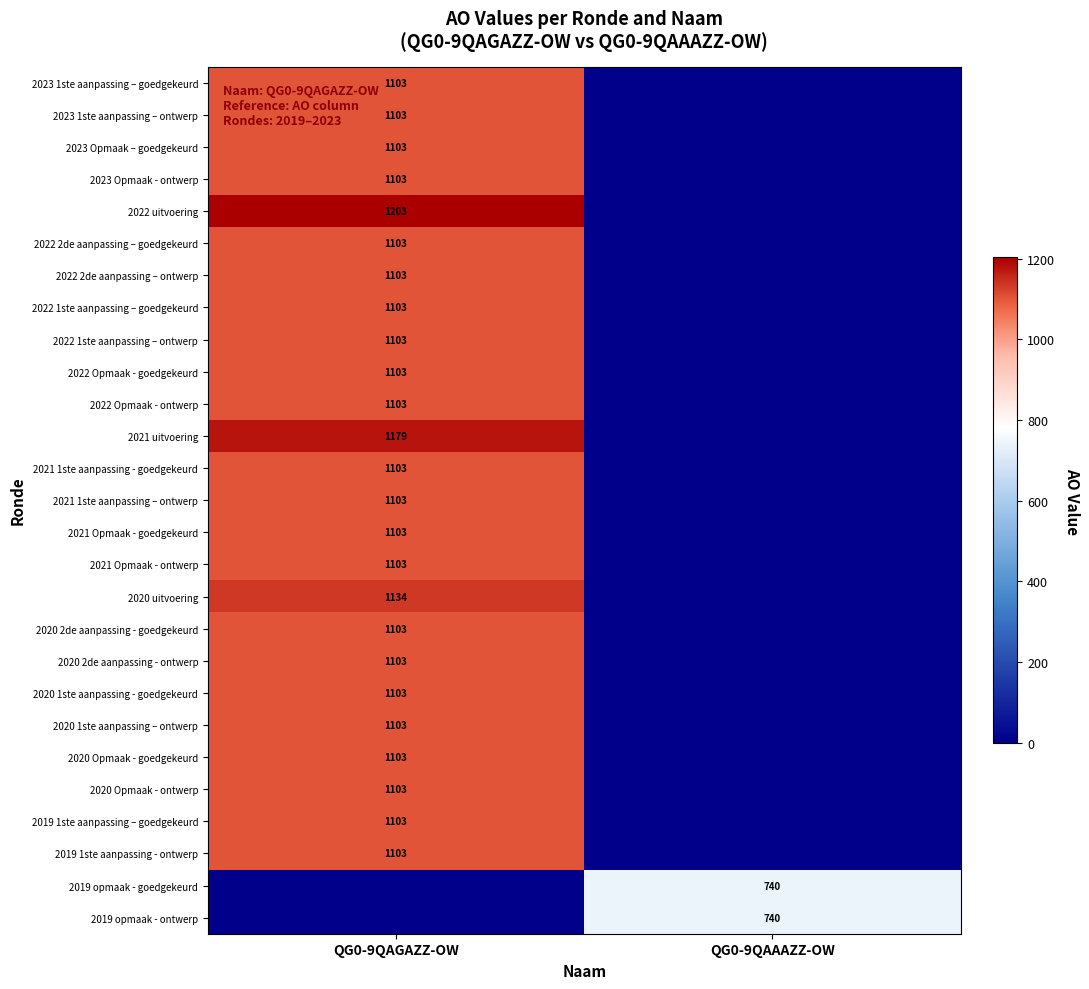

Is it true that 2020 1ste aanpassing – ontwerp equals 1542 at QG0-9QAGAZZ-OW?

False